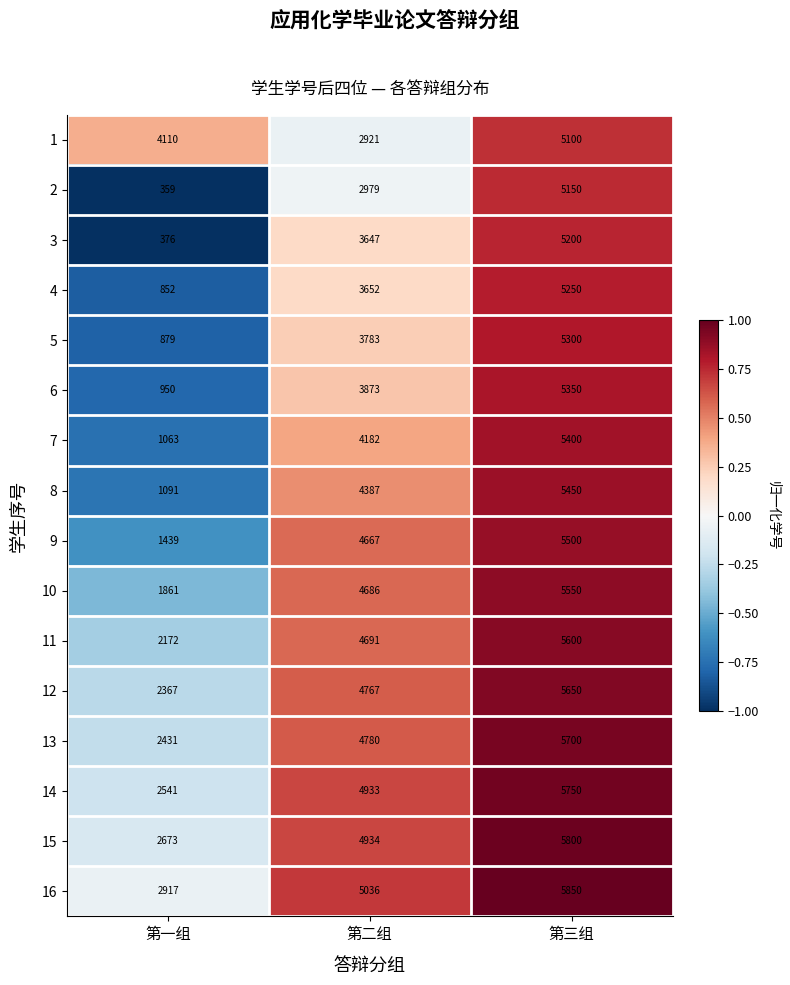

At 第一组, list the series in order from smallest to largest.

2, 3, 4, 5, 6, 7, 8, 9, 10, 11, 12, 13, 14, 15, 16, 1